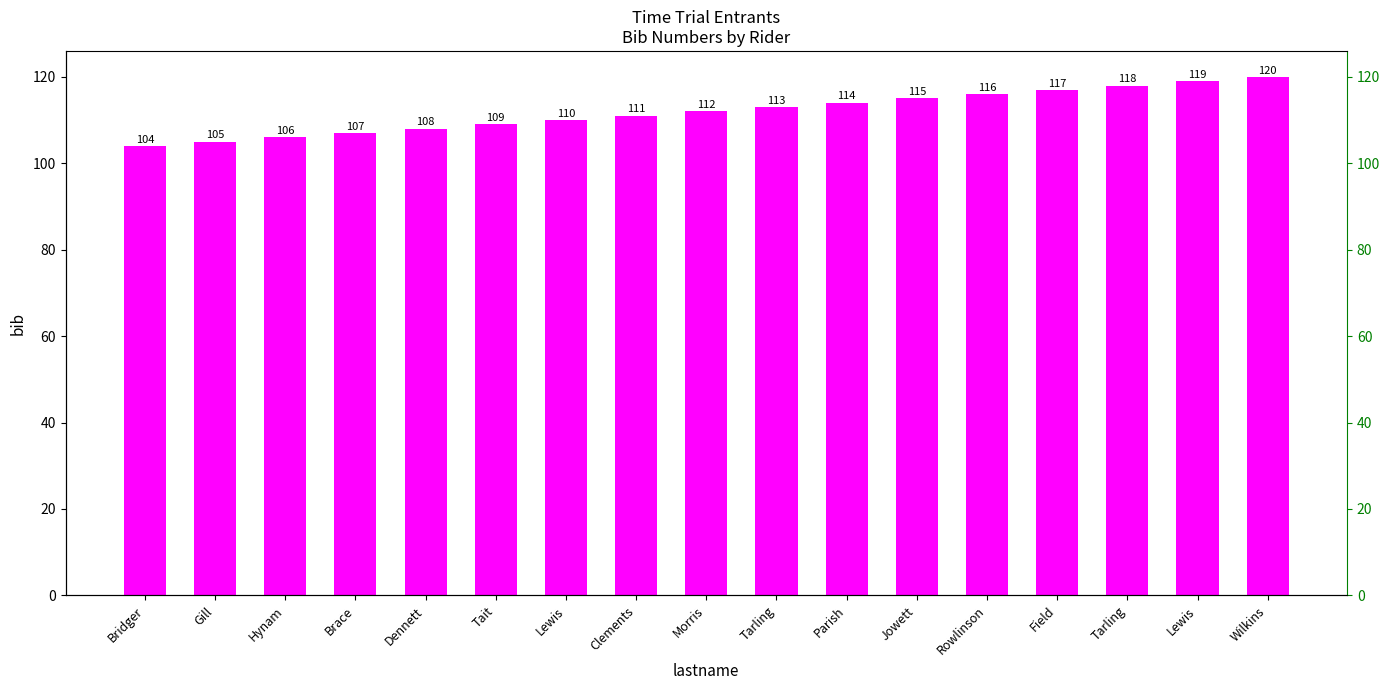

Reading left to right, what are all the values shown in this chart?

Bridger=104	Gill=105	Hynam=106	Brace=107	Dennett=108	Tait=109	Lewis=110	Clements=111	Morris=112	Tarling=113	Parish=114	Jowett=115	Rowlinson=116	Field=117	Tarling=118	Lewis=119	Wilkins=120